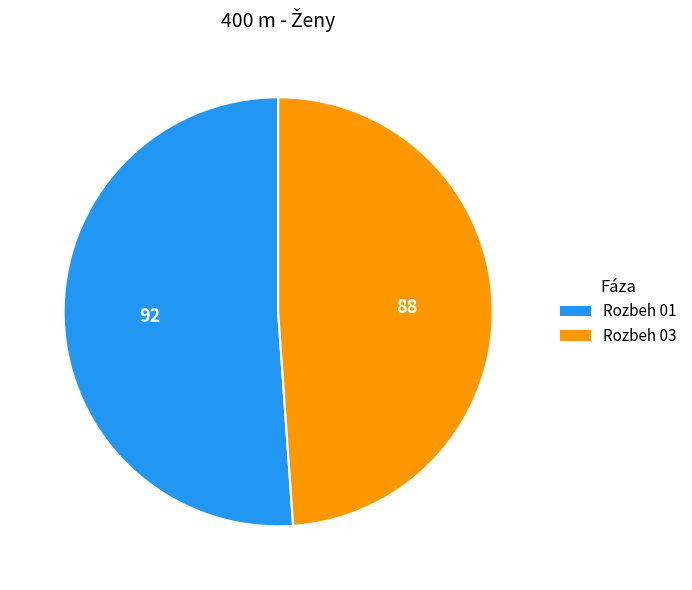

Is there any slice that represents more than half of the pie?

Yes